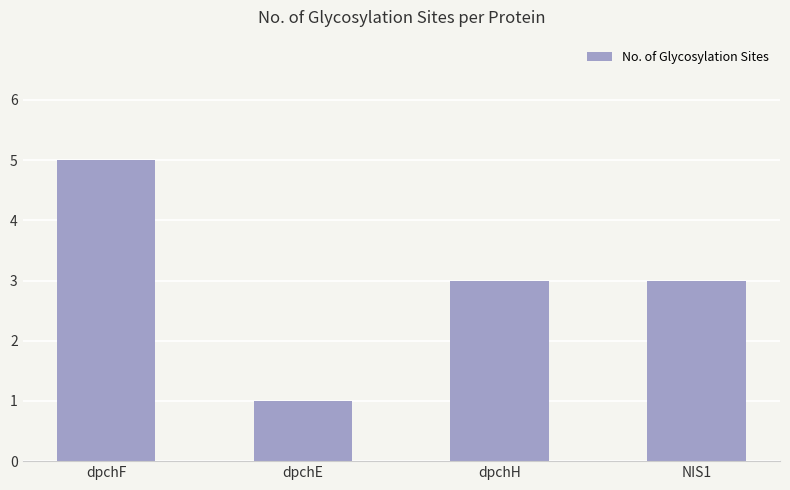

Reading left to right, transcribe all the data shown in this chart.

dpchF=5	dpchE=1	dpchH=3	NIS1=3